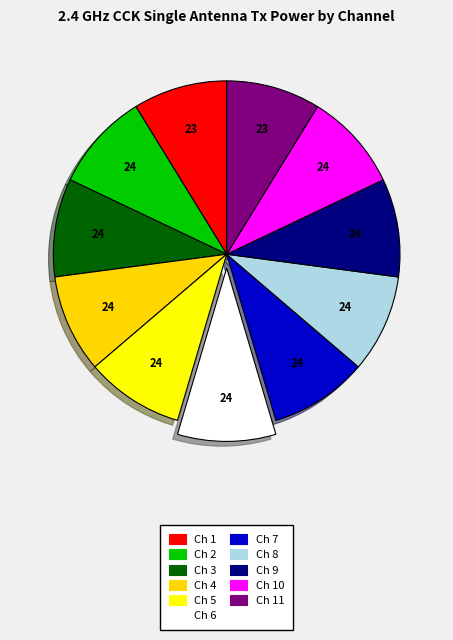

Does any single category account for the majority?

No